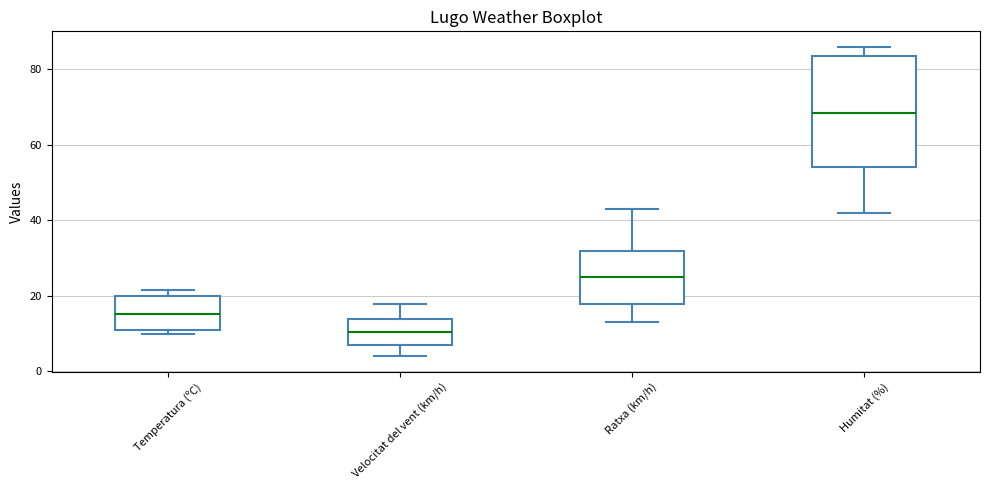

Which box's median line is the highest?

Humitat (%)